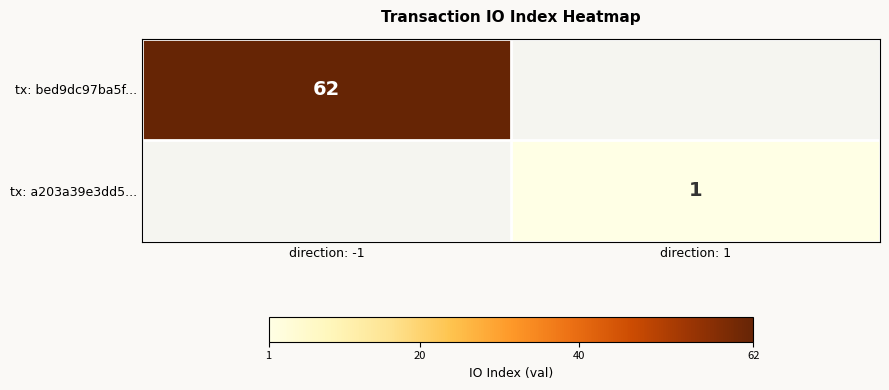

The tx: a203a39e3dd5... series shows 1 at direction: 1. True or false?

True